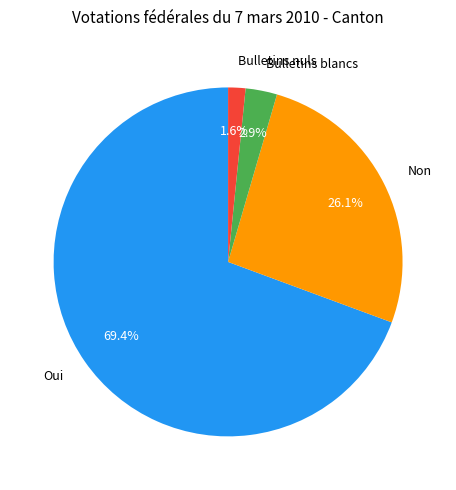

Count the number of slices in the pie.

4